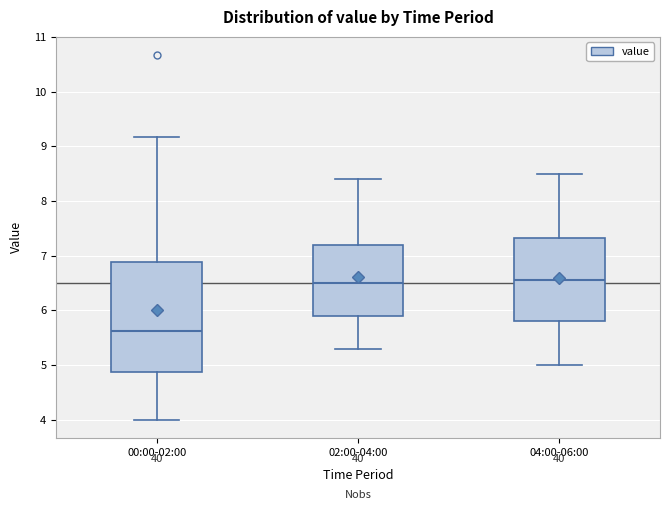

Which box is the tallest, from its lower edge to its upper edge?

00:00-02:00